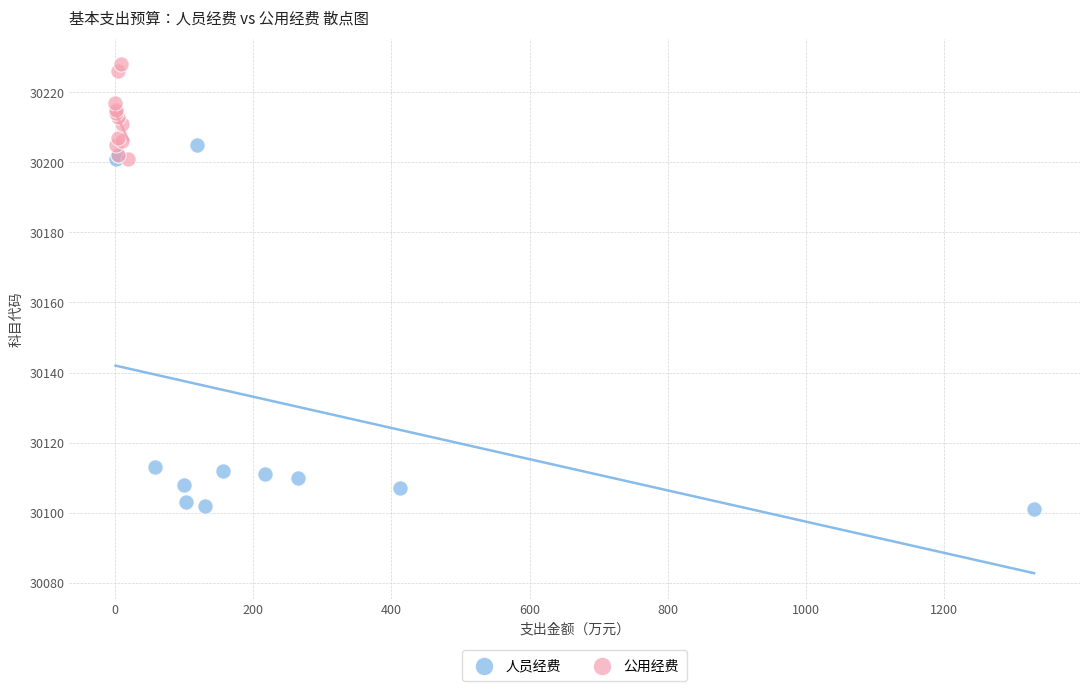

Which series contains the highest Y value?

公用经费